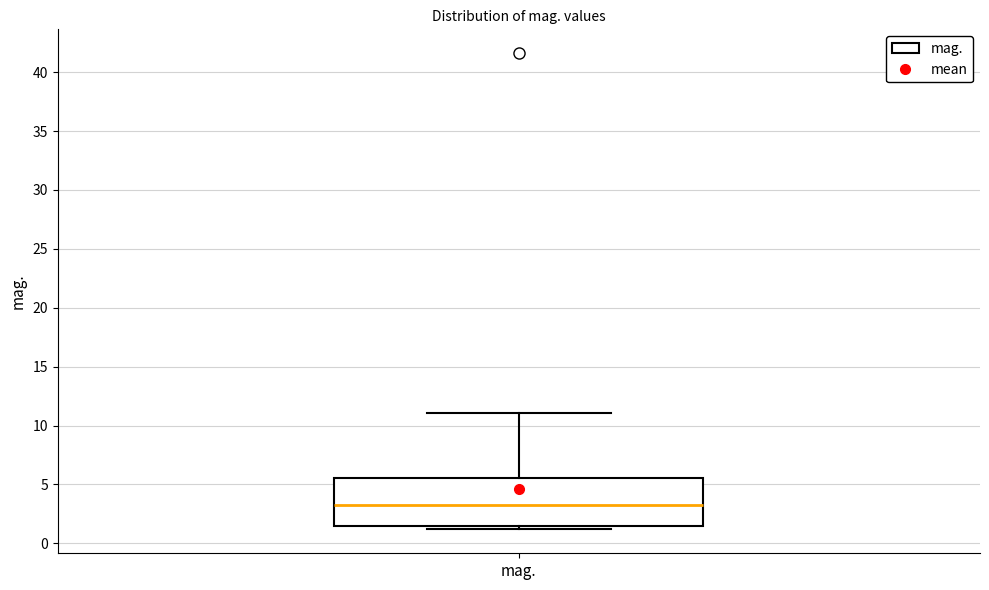

Where is the lower edge of the box for mag. on the y-axis? The values are not printed on the chart, so give them approximately, as read against the axis.

1.5